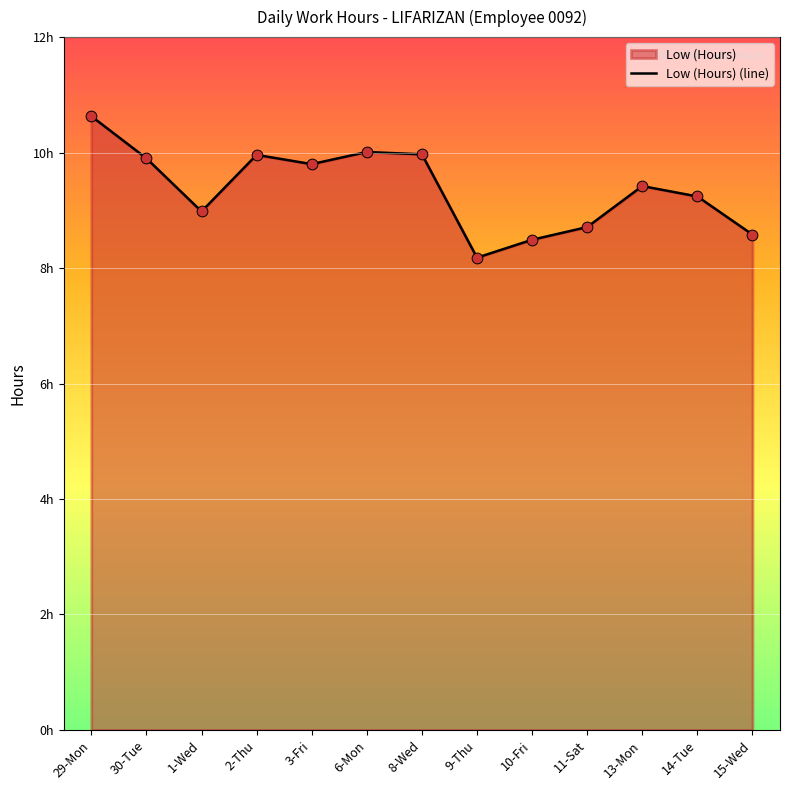

What is the ratio of the value at 3-Fri to the value at 14-Tue?

1.1